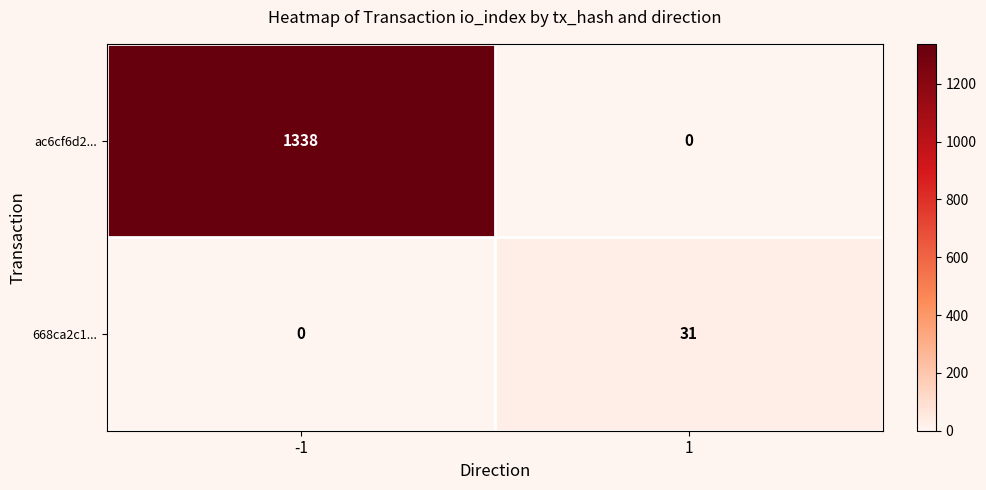

What is the sum of all 668ca2c1... values?

31